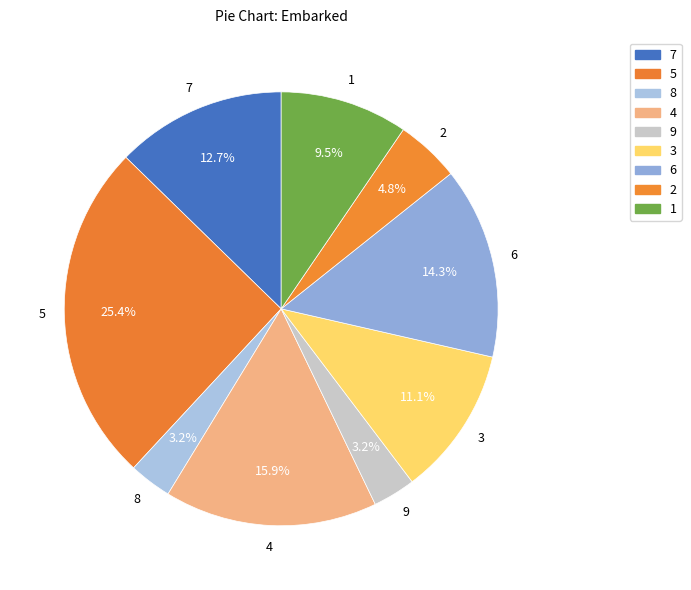

Count the number of slices in the pie.

9